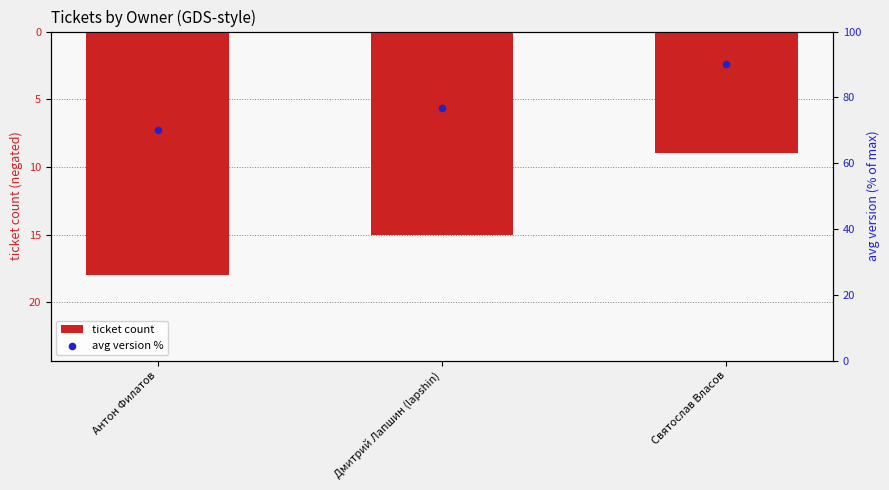

What are all the series names shown in the legend?

ticket count, avg version %